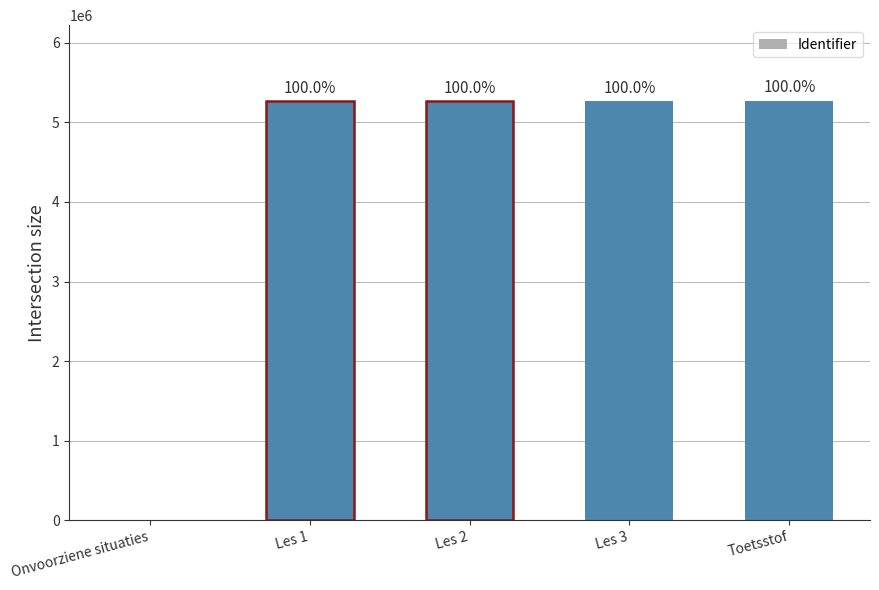

What position from the right is Toetsstof?

1